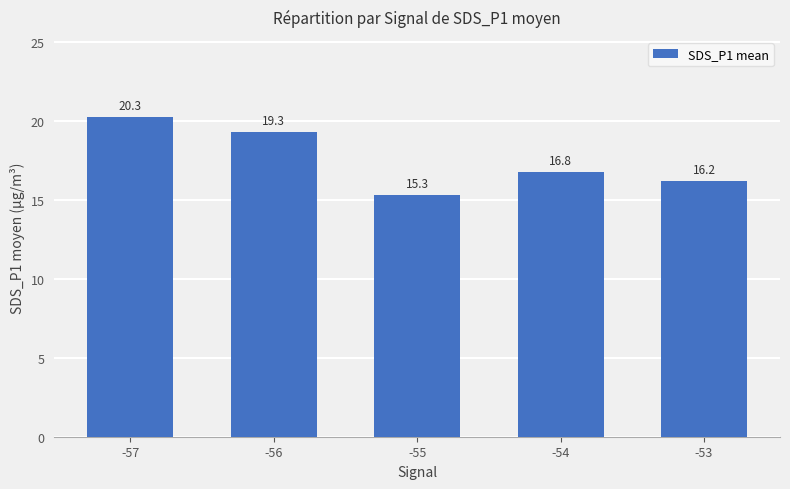

What is the difference between the maximum and minimum values?

4.9